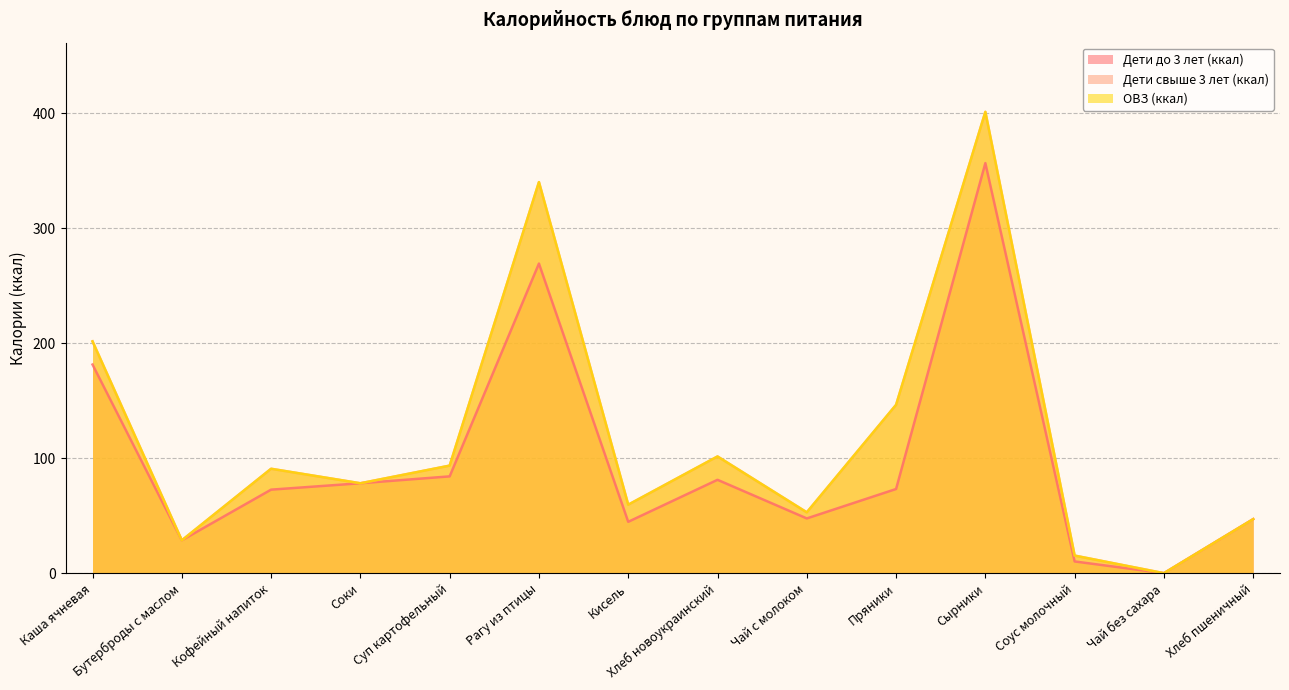

List the labels in order of Дети до 3 лет (ккал) value, largest first.

Сырники, Рагу из птицы, Каша ячневая, Суп картофельный, Хлеб новоукраинский, Соки, Пряники, Кофейный напиток, Чай с молоком, Хлеб пшеничный, Кисель, Бутерброды с маслом, Соус молочный, Чай без сахара